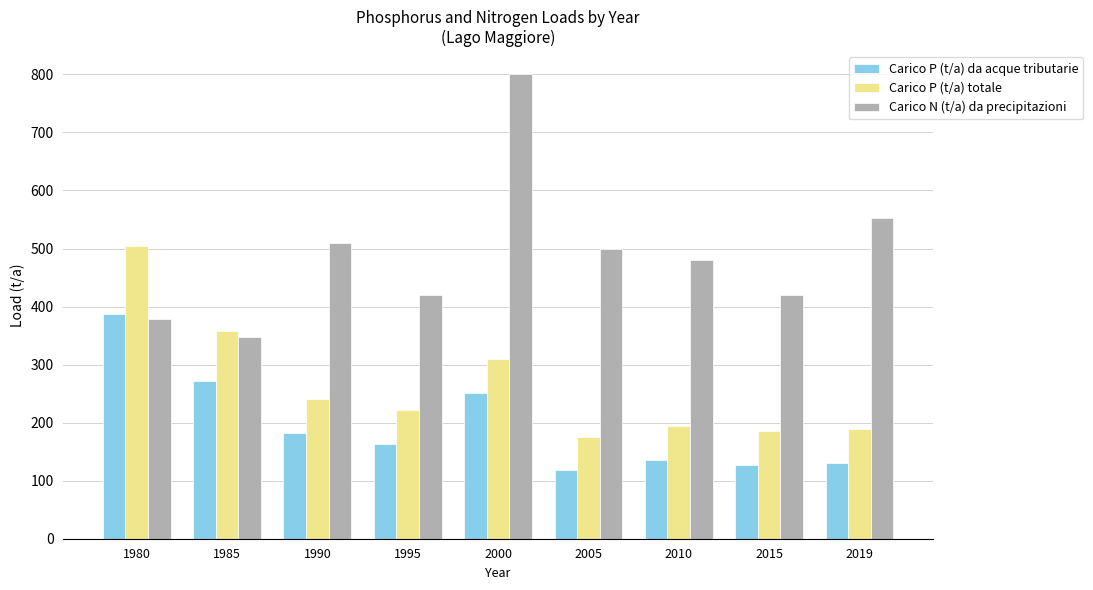

At which label is Carico P (t/a) totale closest to 340?

1985